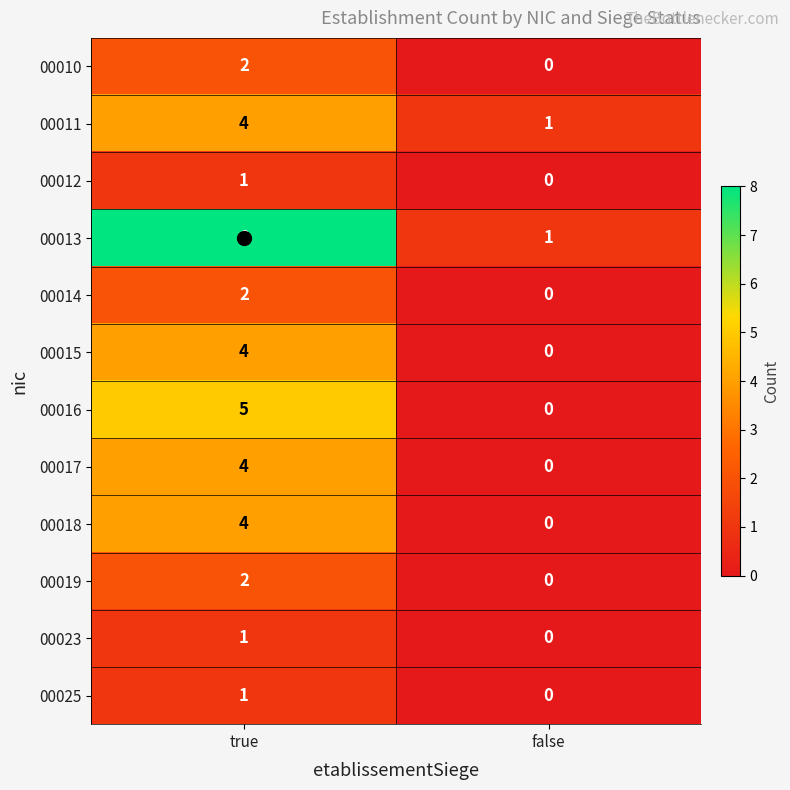

Between true and false, which series saw the biggest shift?

00013